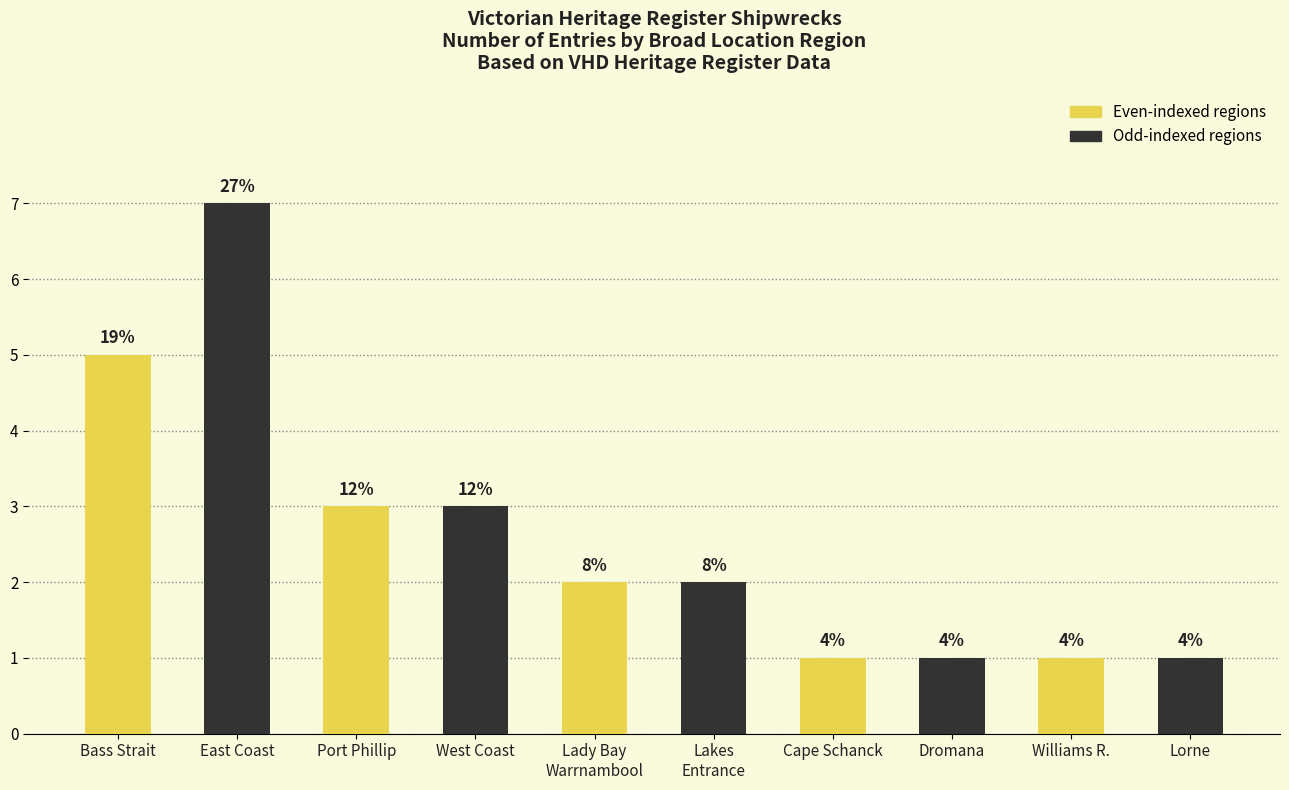

What is the sum of all values?

26